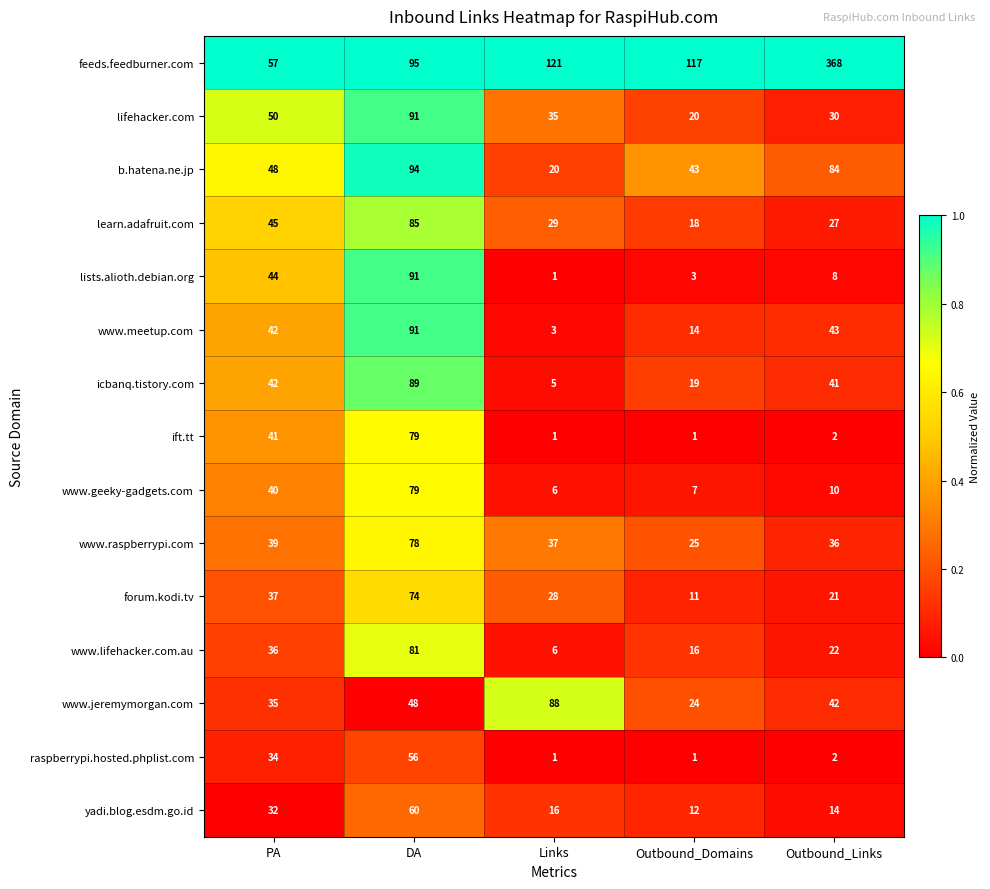

What is the difference between the maximum and minimum values in the b.hatena.ne.jp series?

74